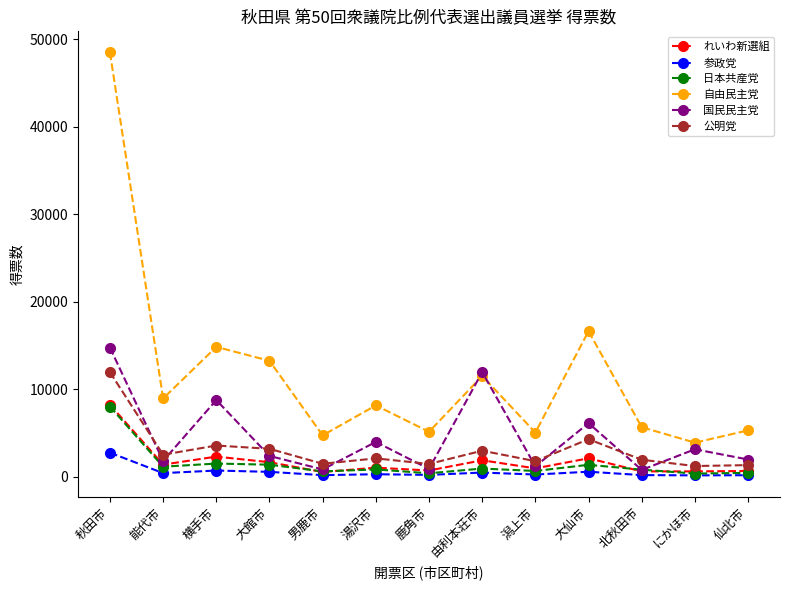

Count the number of categories in the chart.

13